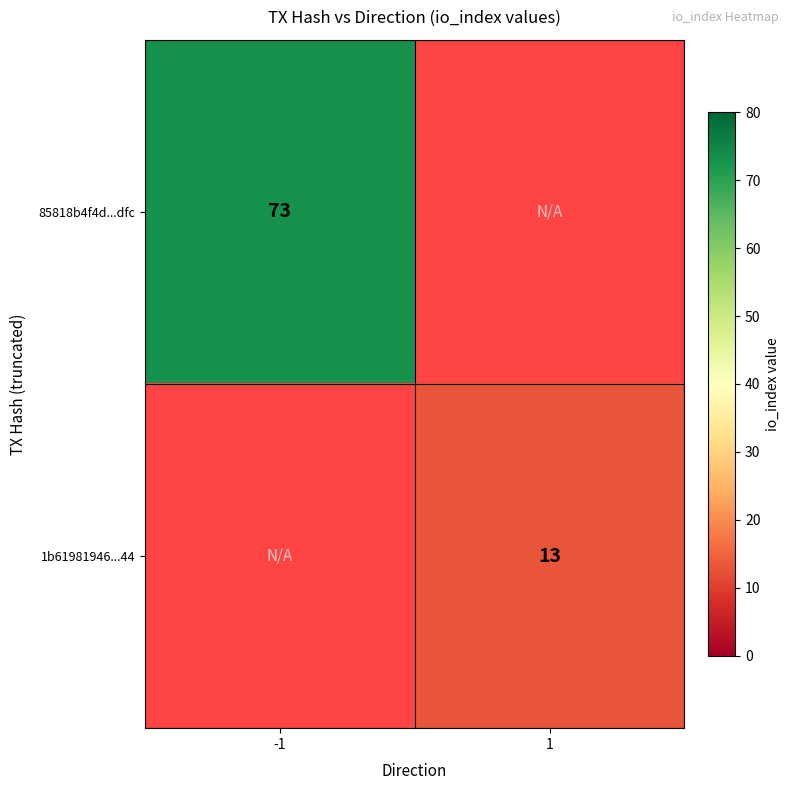

The 85818b4f4d...dfc series shows 127 at -1. True or false?

False